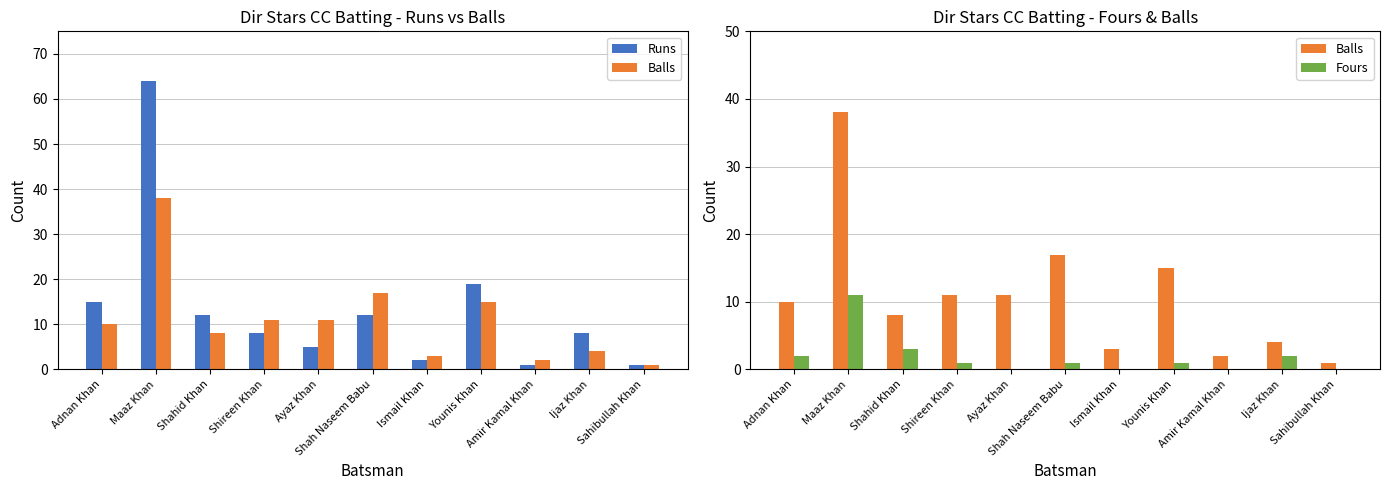

Between Adnan Khan and Younis Khan, which series saw the biggest shift?

Balls